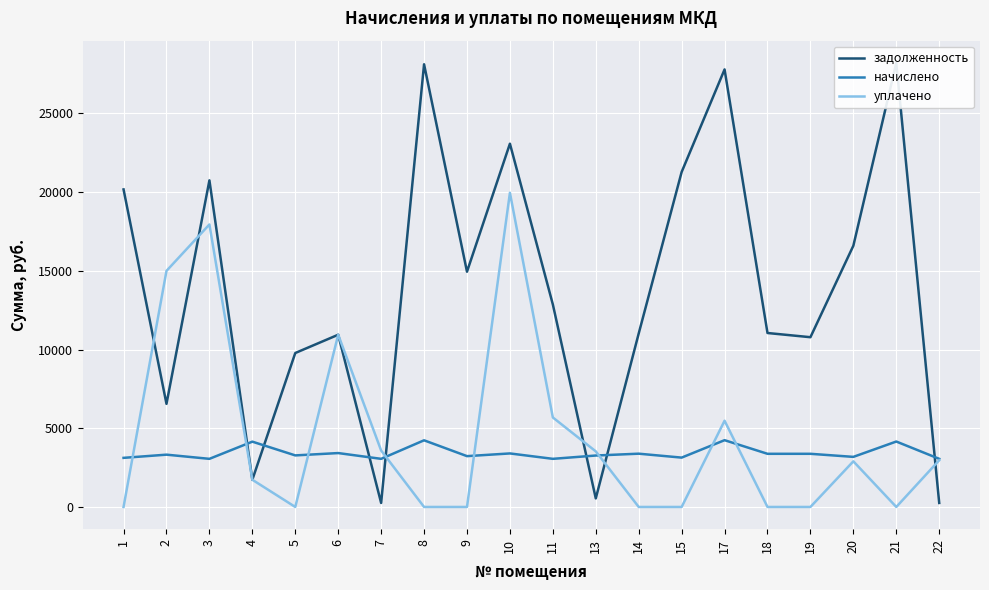

Rank the series at 8 from lowest to highest value.

уплачено, начислено, задолженность